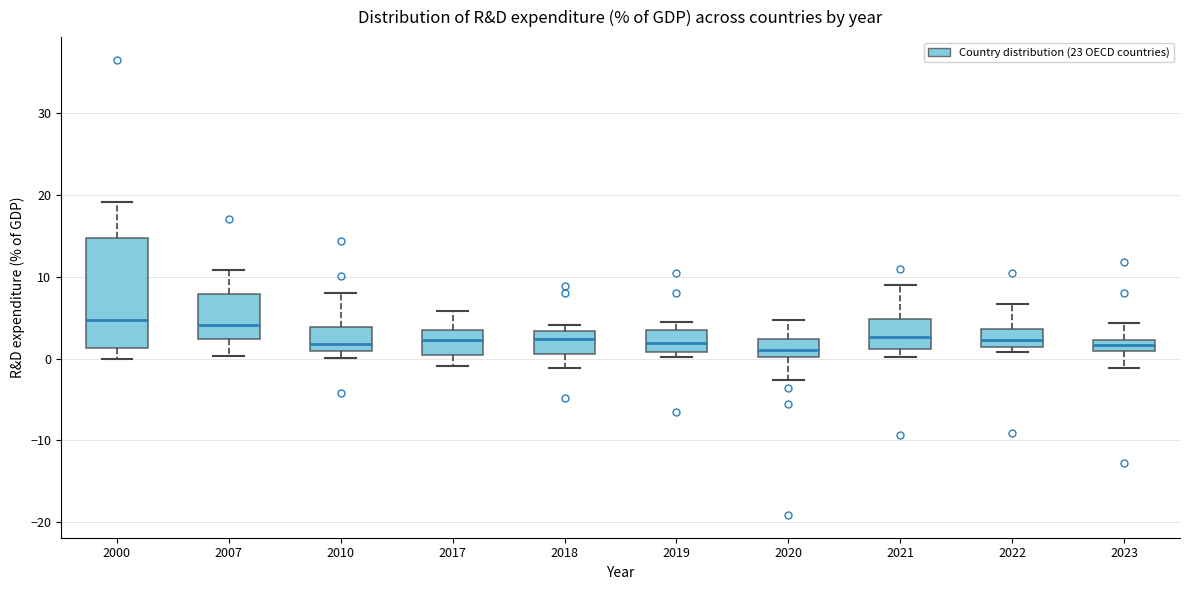

Where does the lower whisker of the box at x = 2018 end on the y-axis? The values are not printed on the chart, so give them approximately, as read against the axis.

-1